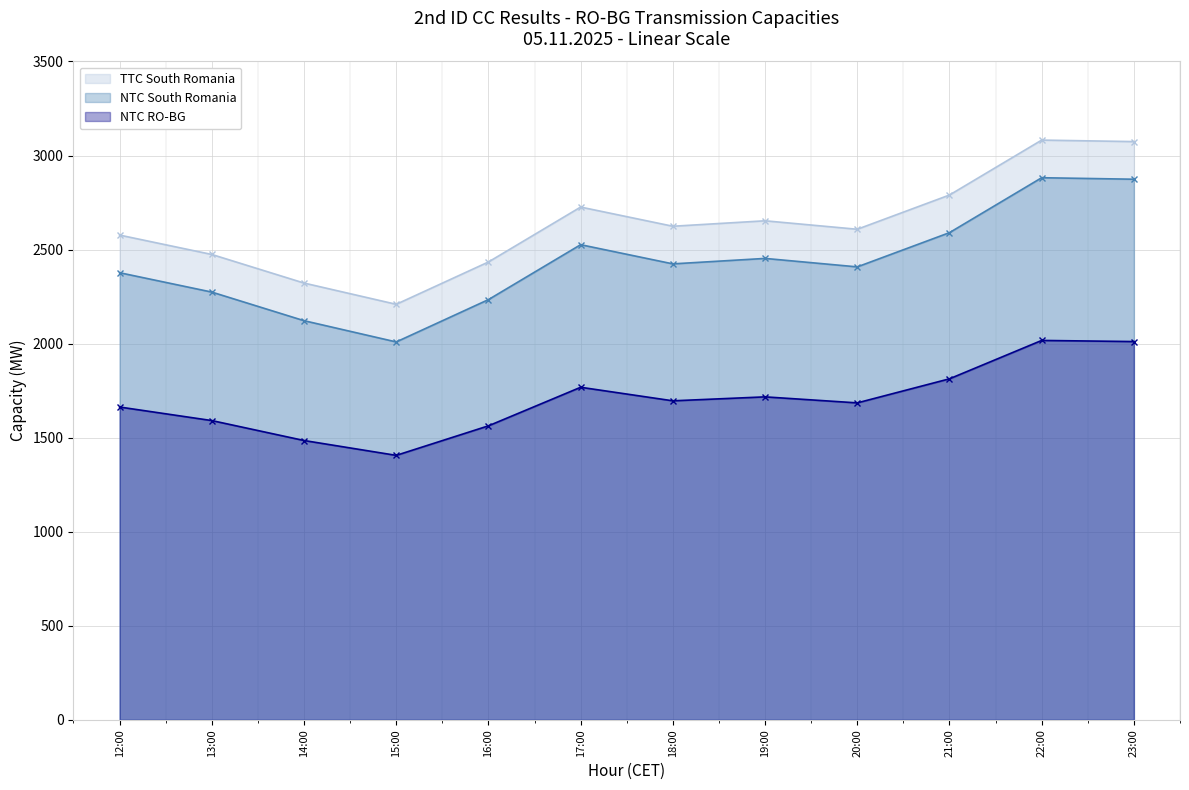

True or false: TTC South Romania and NTC South Romania intersect in this chart.

False